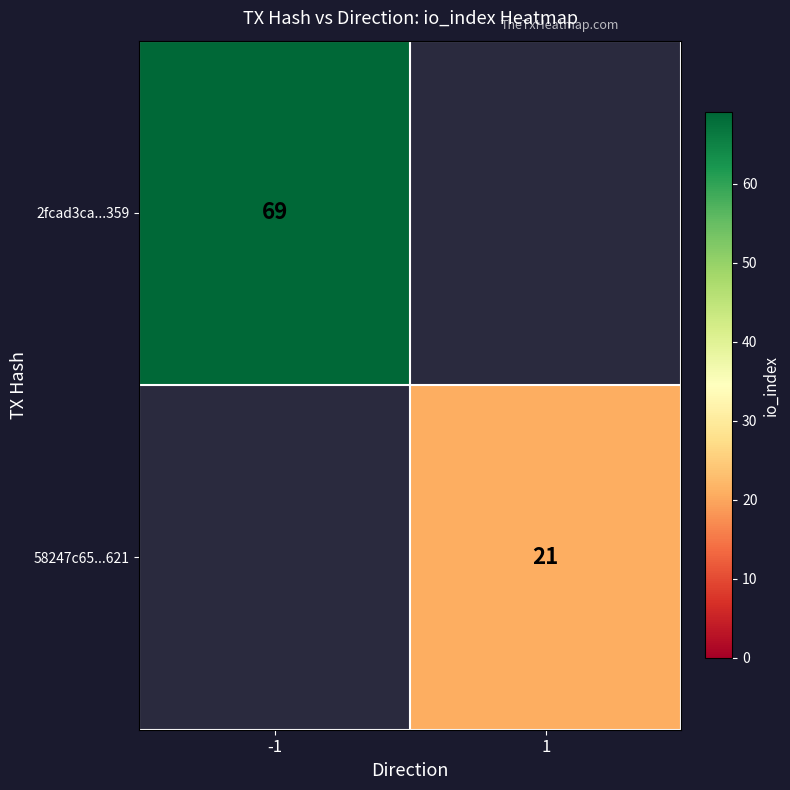

At which category does the chart reach its peak across all series?

-1